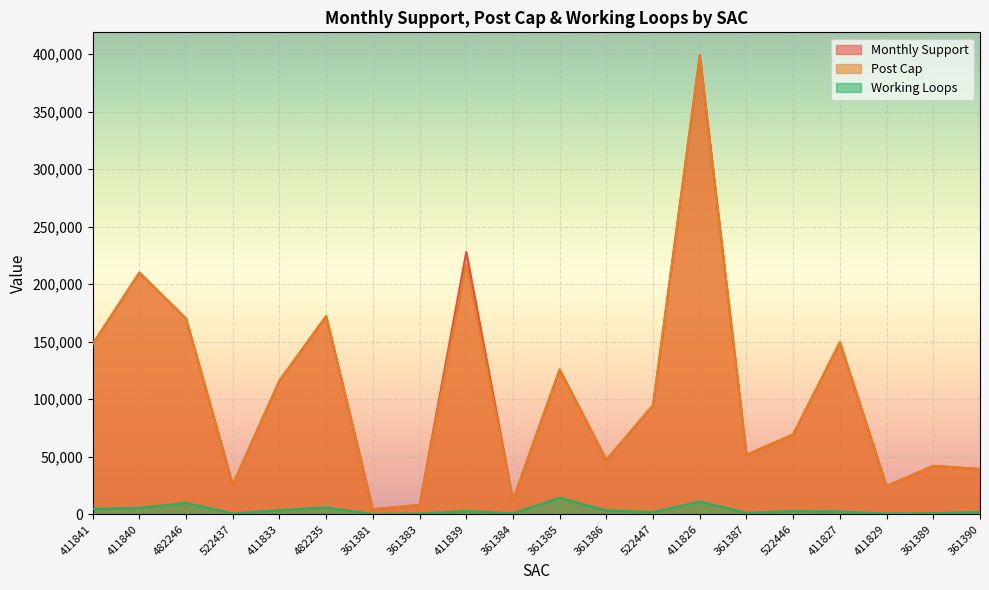

At 361386, list the series in order from smallest to largest.

Working Loops, Monthly Support, Post Cap